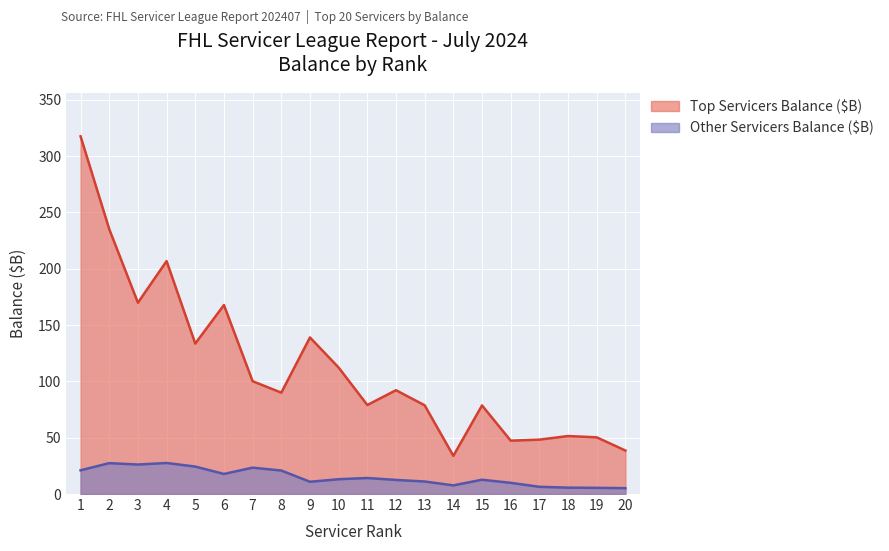

At which label is Other Servicers Balance ($B) closest to 16?

11